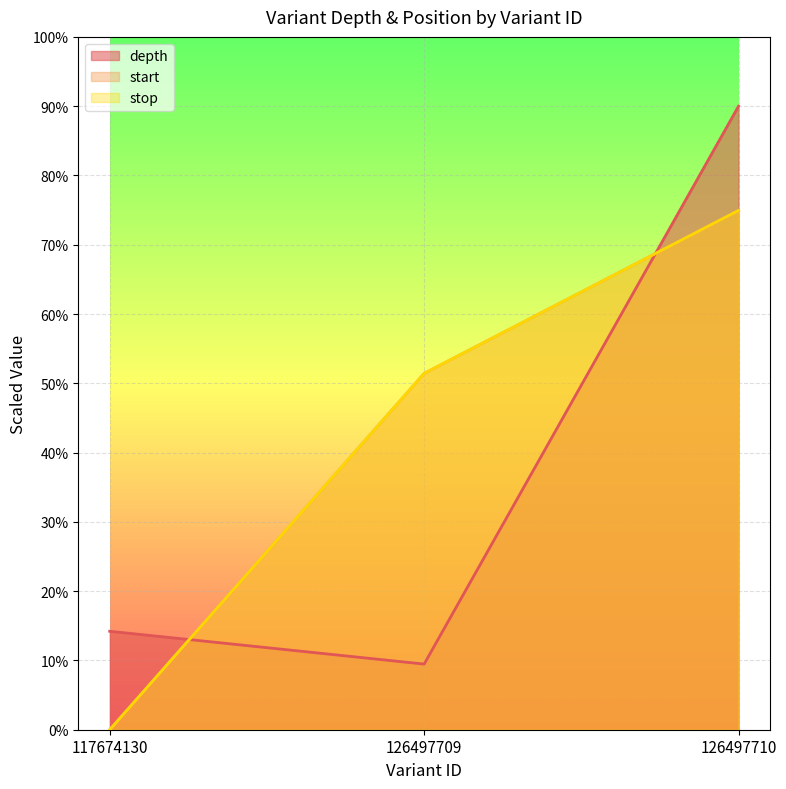

Does the chart display data point markers on the line(s)?

No